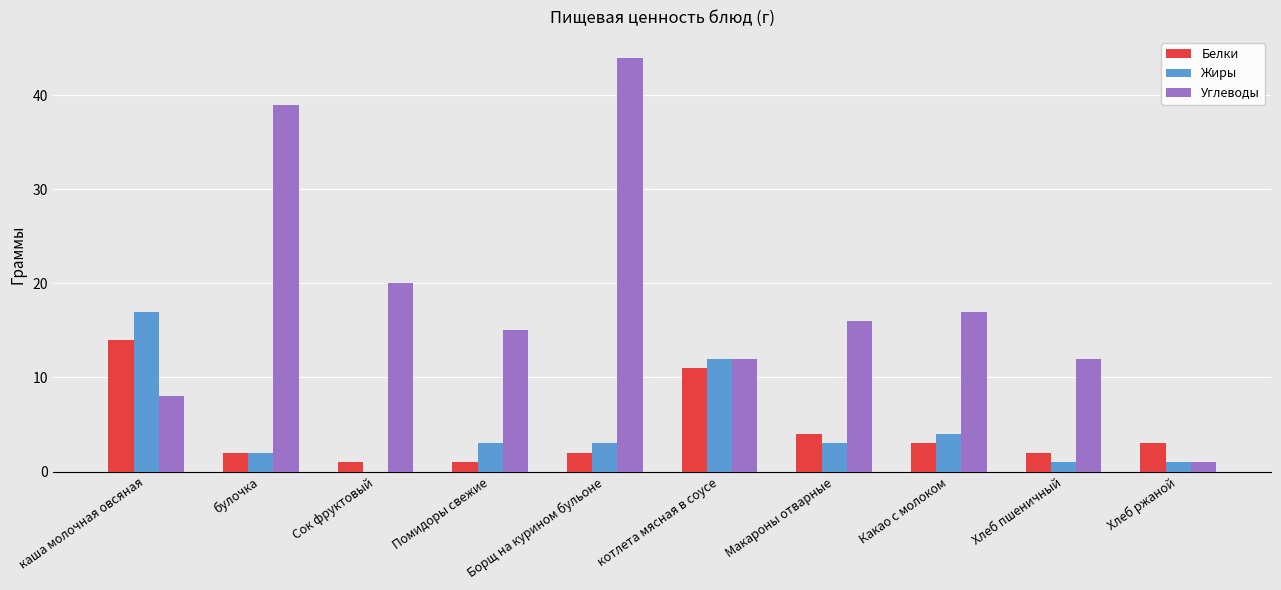

Count the number of data series in this chart.

3